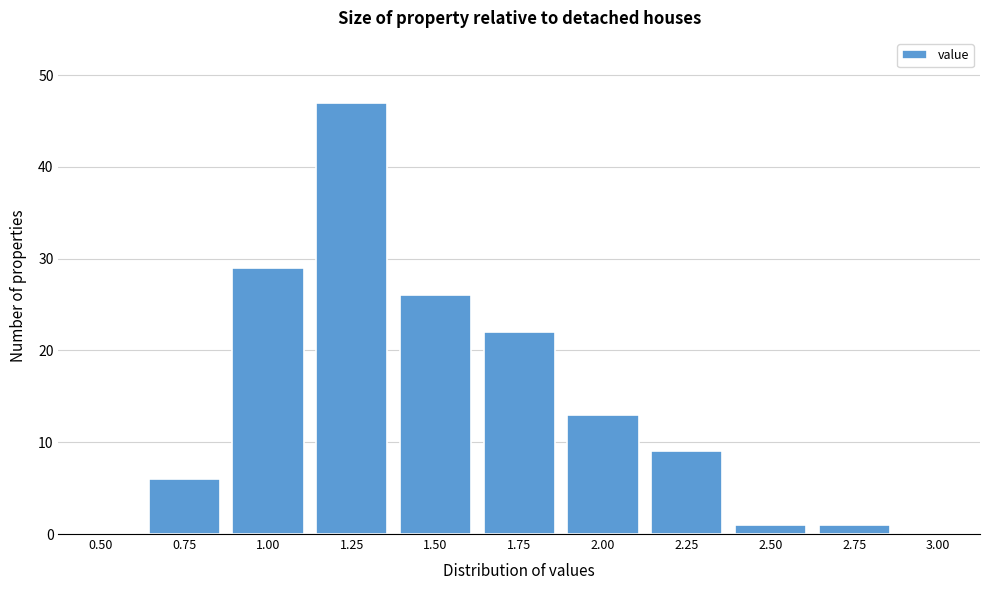

Reading left to right, extract all data points from this chart.

0.50=0	0.75=6	1.00=29	1.25=47	1.50=26	1.75=22	2.00=13	2.25=9	2.50=1	2.75=1	3.00=0